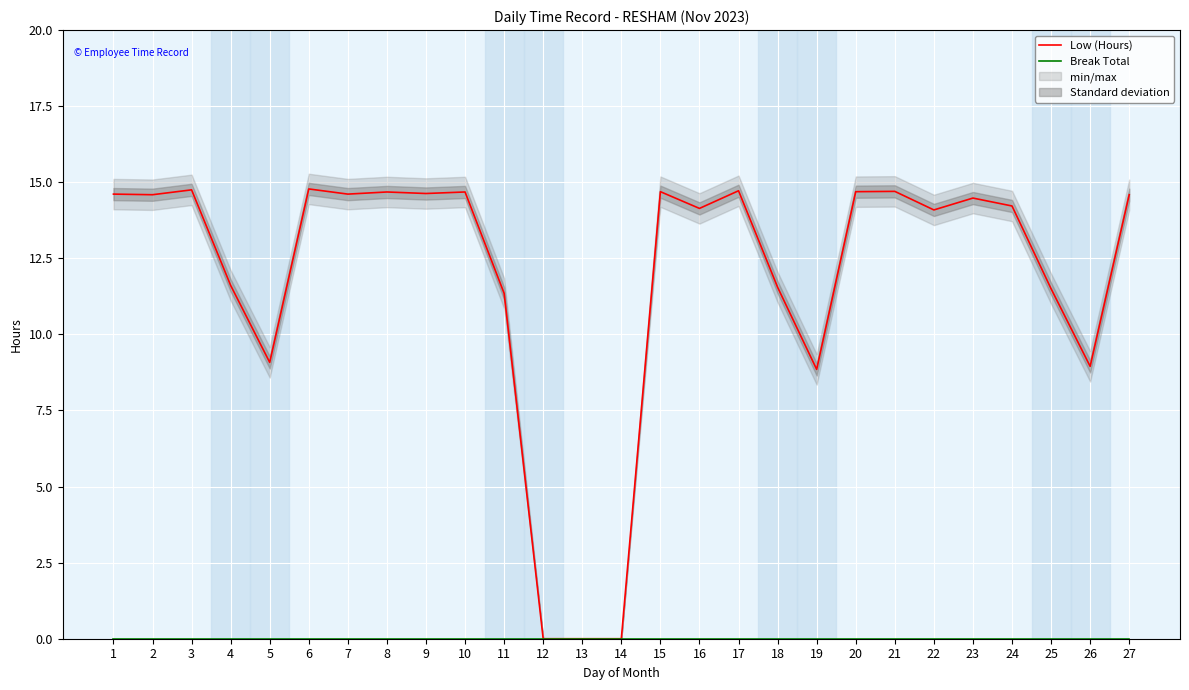

Which has a higher value, 1 or 27?

1